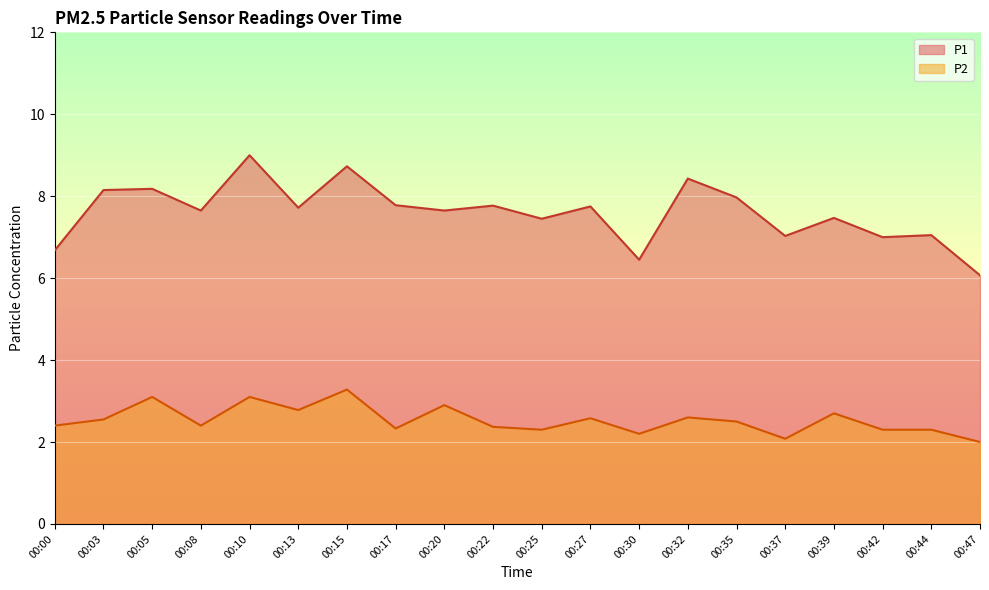

True or false: P1 has a value of 10.4 at 00:37.

False